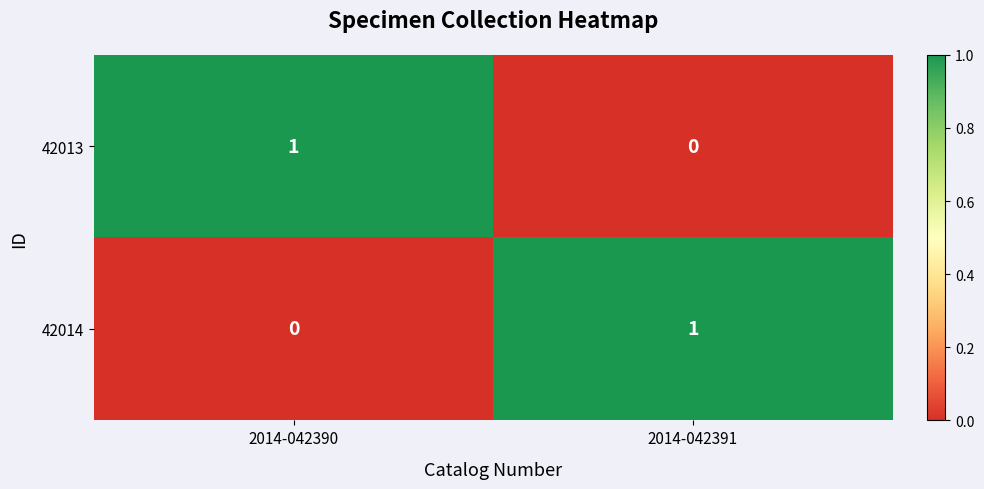

At 2014-042390, list the series in order from smallest to largest.

42014, 42013